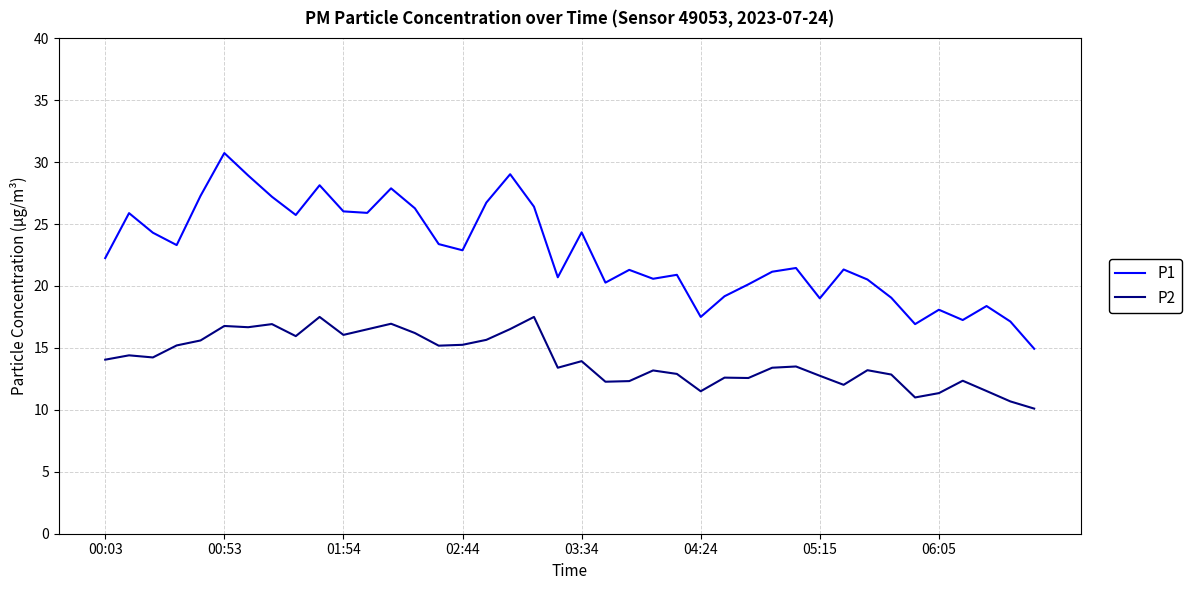

True or false: P2 and P1 cross at least once.

False